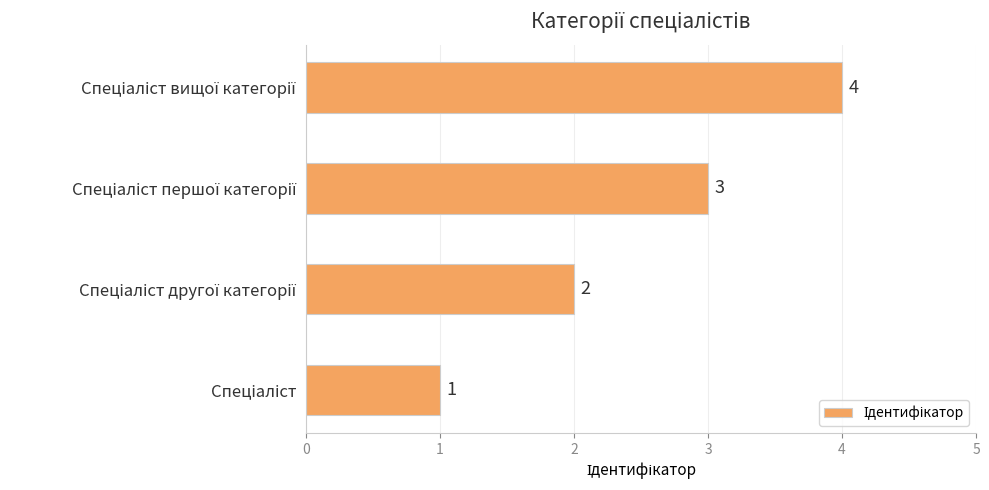

What is the difference between the second highest and minimum values?

2